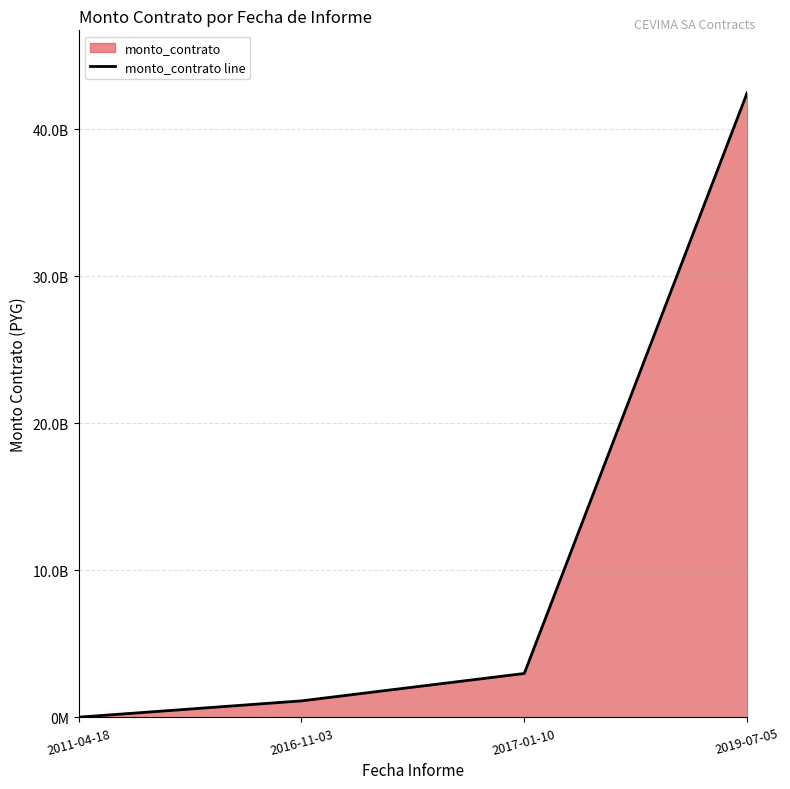

True or false: the data shows 42465048000 at 2019-07-05.

True